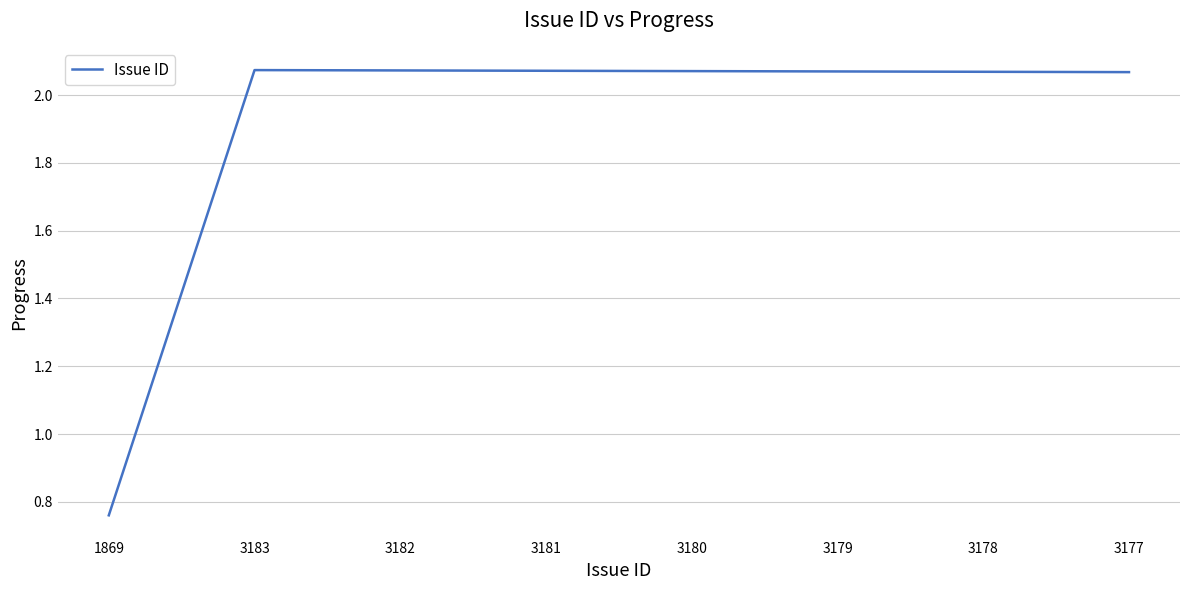

Does the chart display data point markers on the line(s)?

No